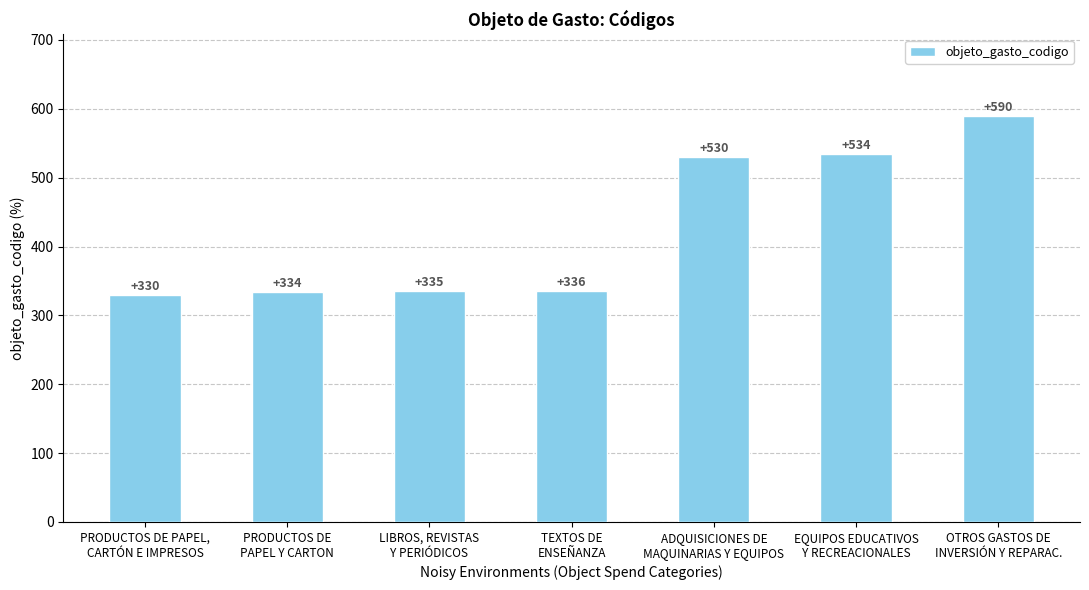

Where is the data nearest to the value 460?

ADQUISICIONES DE
MAQUINARIAS Y EQUIPOS